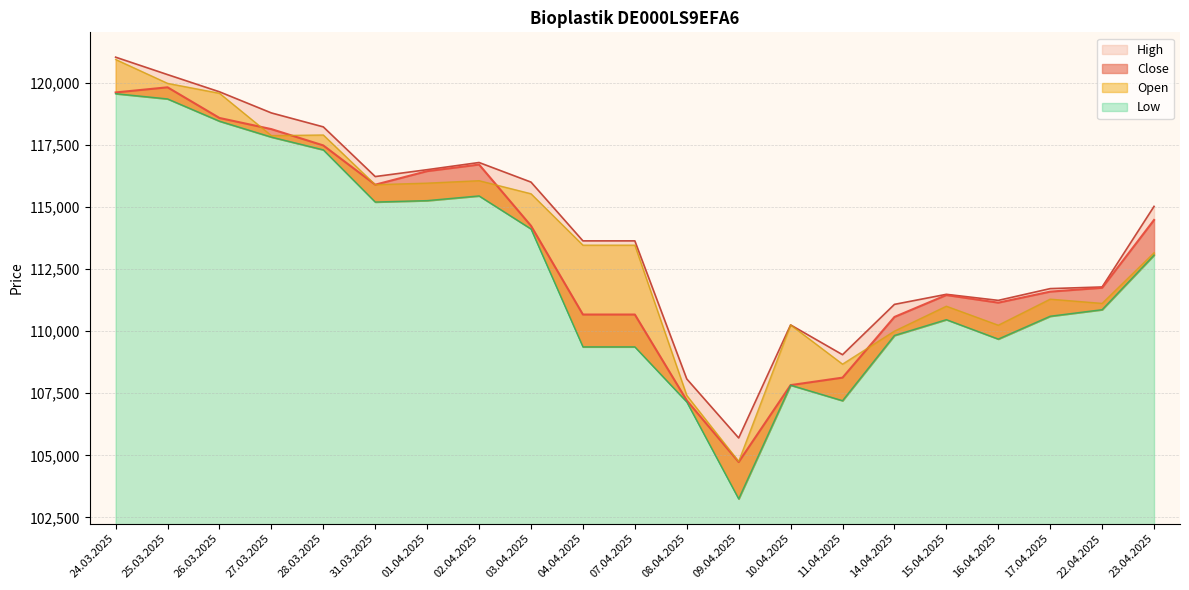

What are all the series names shown in the legend?

Open, High, Low, Close